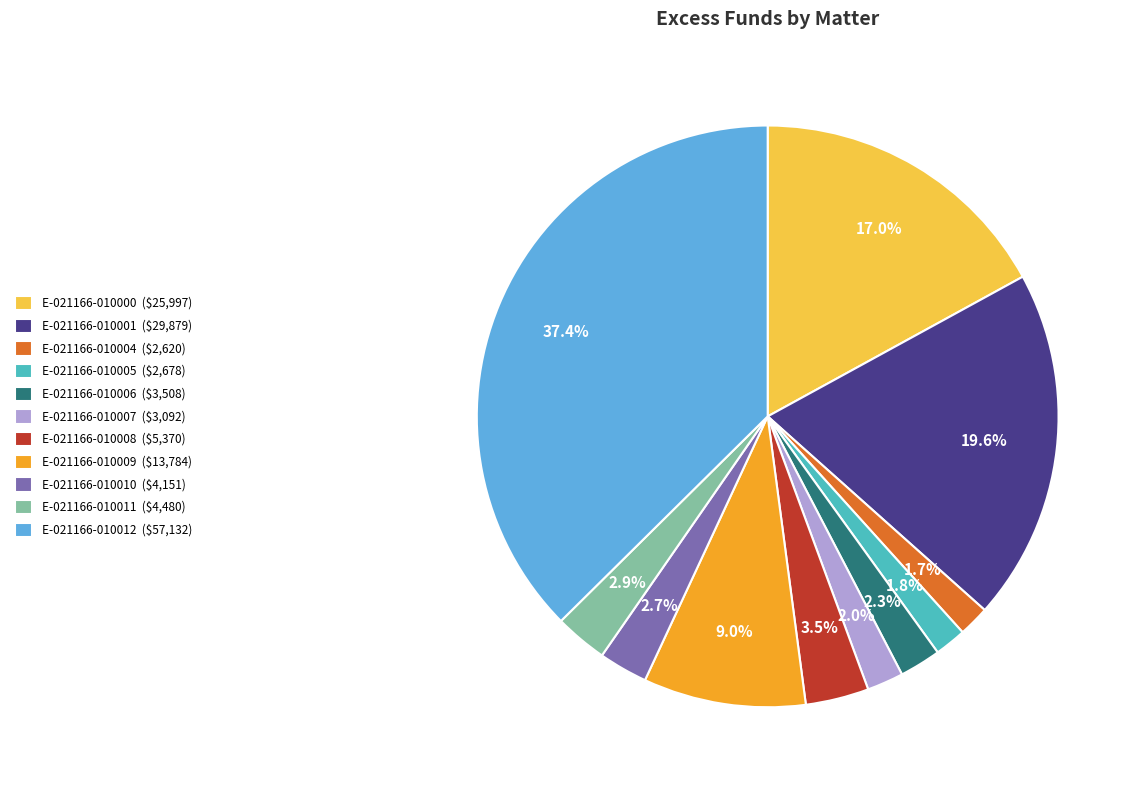

What percentage is NOT represented by E-021166-010001 ($29,879)?

80.4%